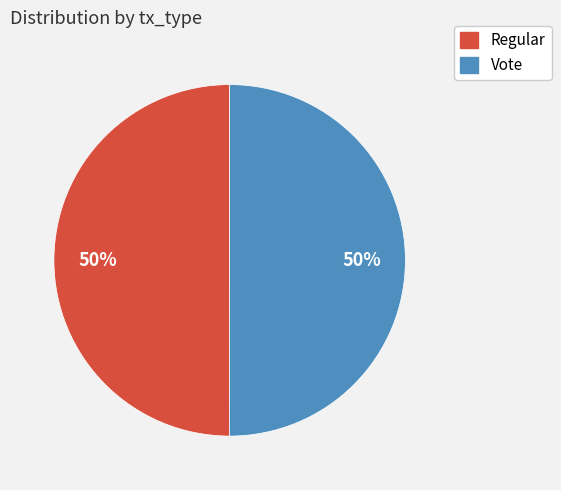

Is the sum of Regular and Vote greater than half?

Yes